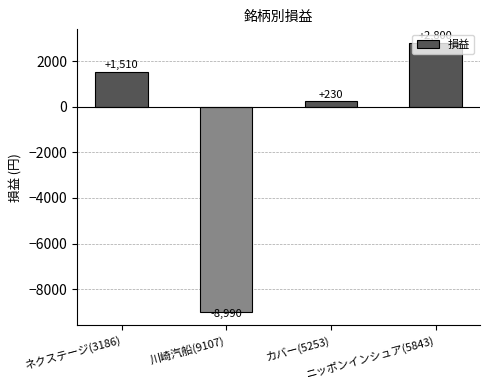

How many positive values are there?

3